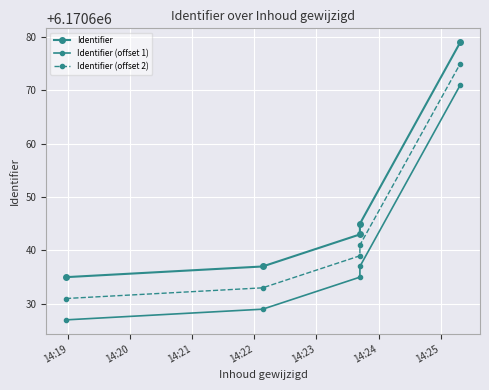

What is the value of the Identifier (offset 1) point at the 2nd from the left?

6170629